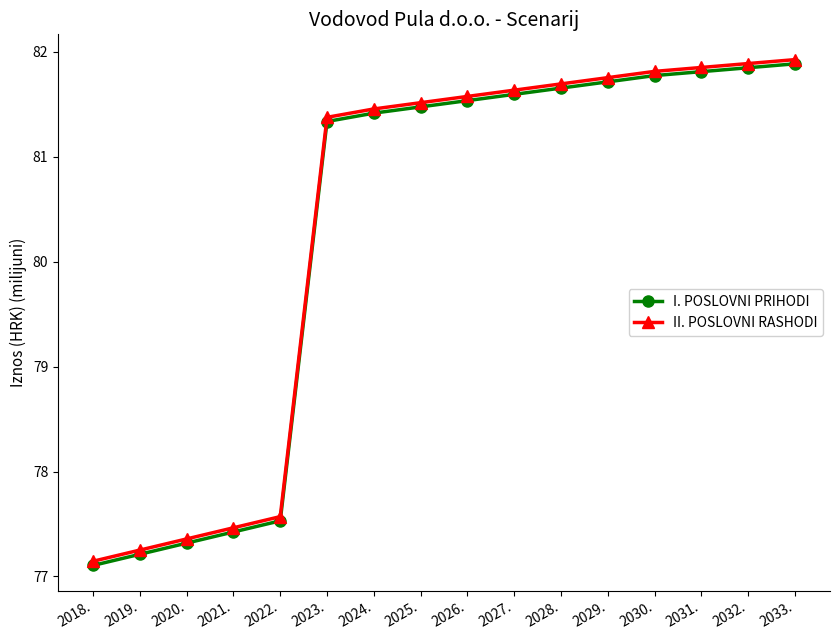

The II. POSLOVNI RASHODI series shows 109.0 at 2018.. True or false?

False